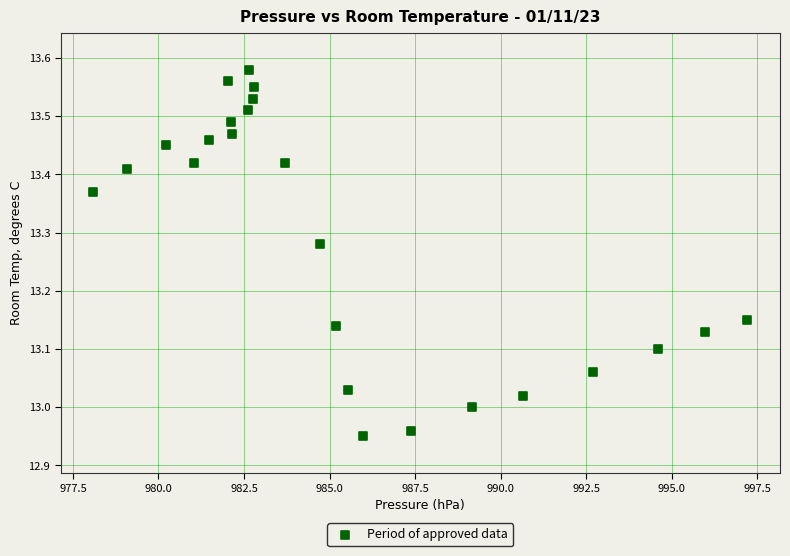

What is the range of Y values (max minus min)?

0.6